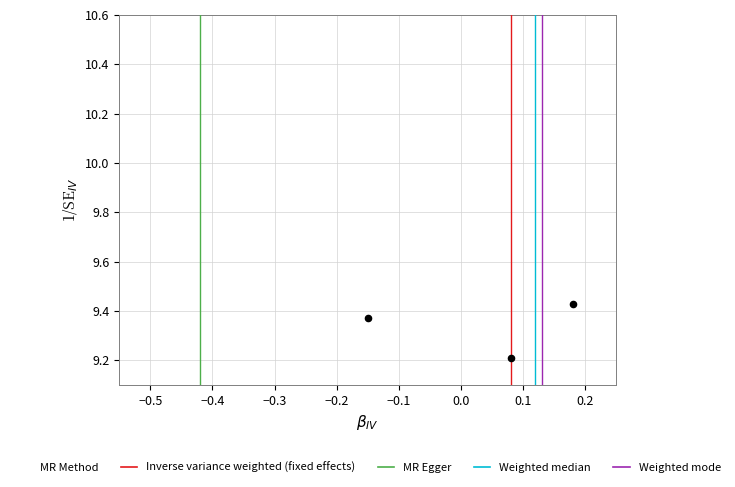

What is the average Y value?

9.3